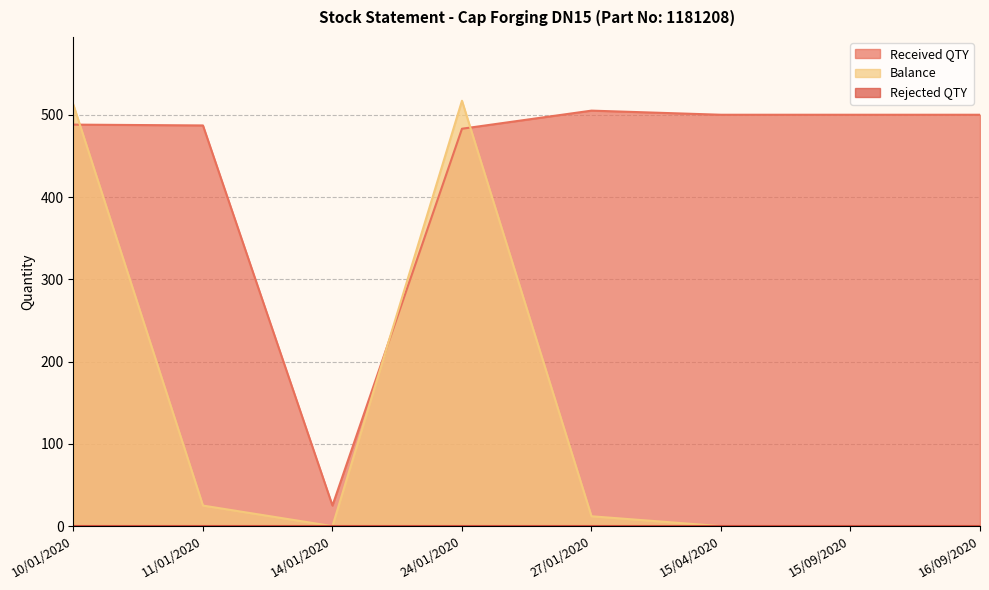

How many data points in Balance are above 12?

3